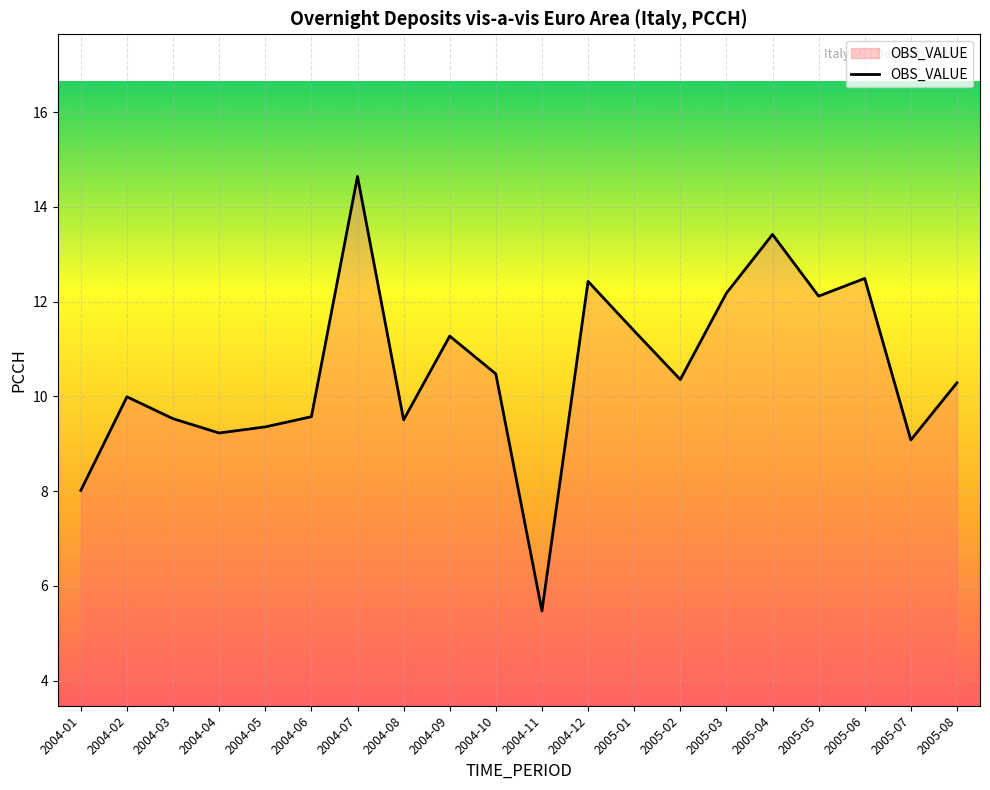

Approximately how many times larger is the value at 2004-07 compared to 2005-06?

1.2